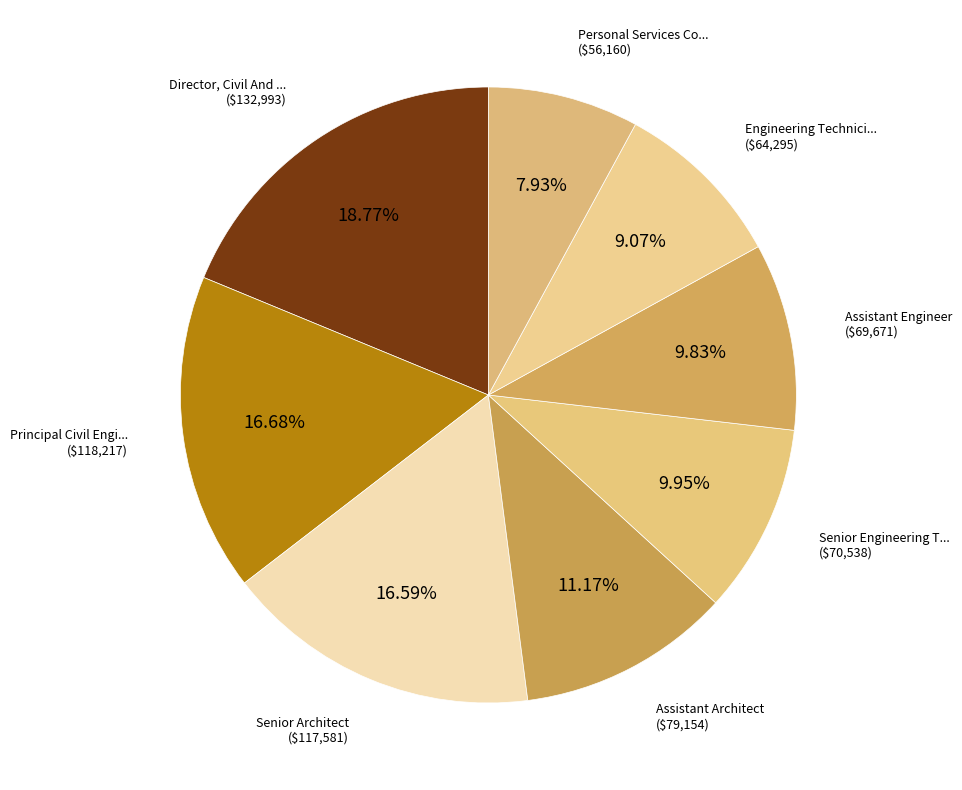

Count the number of slices in the pie.

8